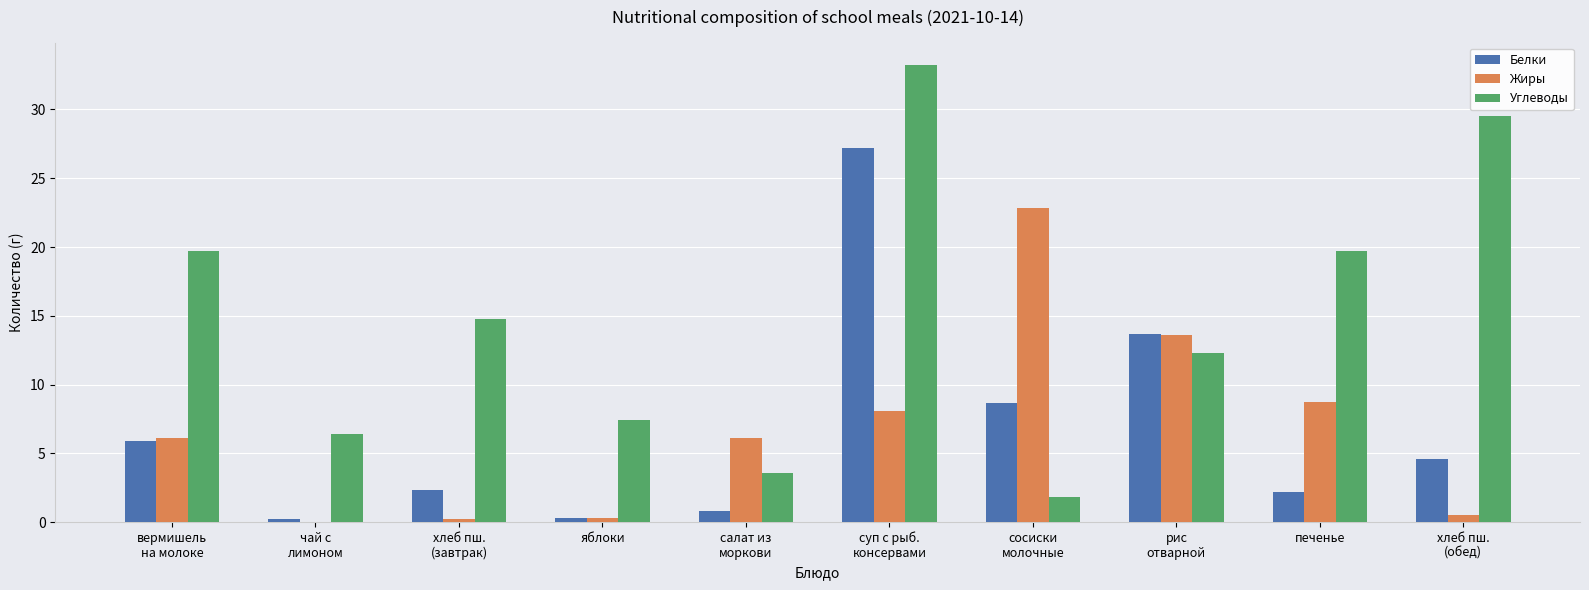

What is the greatest value displayed?

33.2